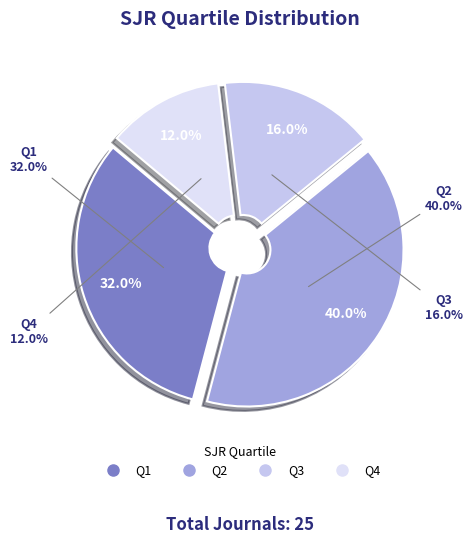

Which category has the smallest portion of the pie?

Q4